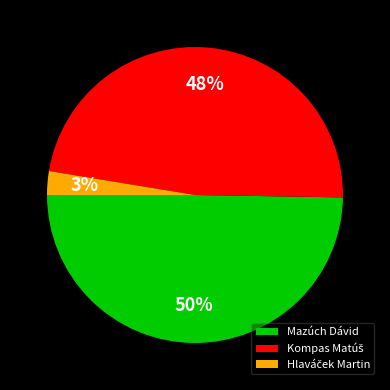

To the nearest percent, what percentage of the pie is Mazúch Dávid?

50%